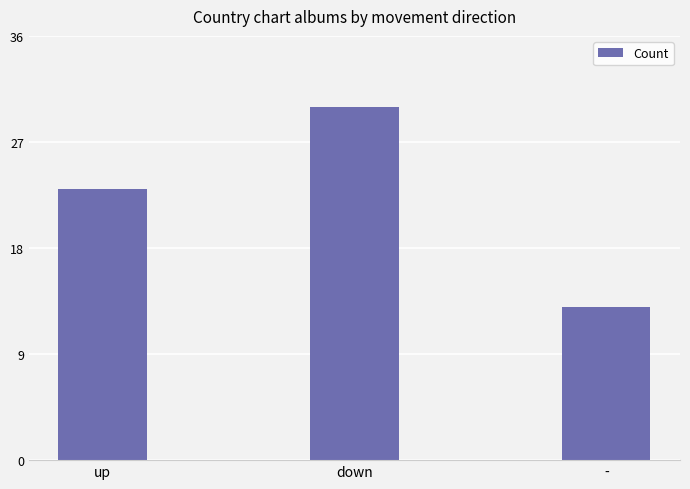

What is the label of the 1st bar from the right?

-